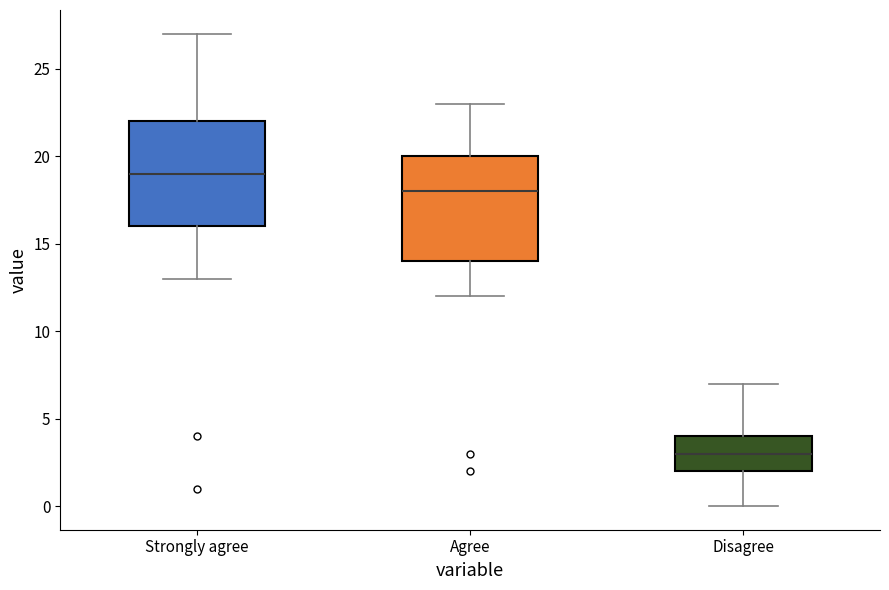

Reading left to right, transcribe this box plot: for each box, give where its median line is, the range the box spans, and where its two whiskers end, as read against the y-axis. The values are not printed on the chart, so give them approximately, as read against the axis.

Strongly agree: median 19, box 16 to 22, whiskers 13 to 27
Agree: median 18, box 14 to 20, whiskers 12 to 23
Disagree: median 3, box 2 to 4, whiskers 0 to 7